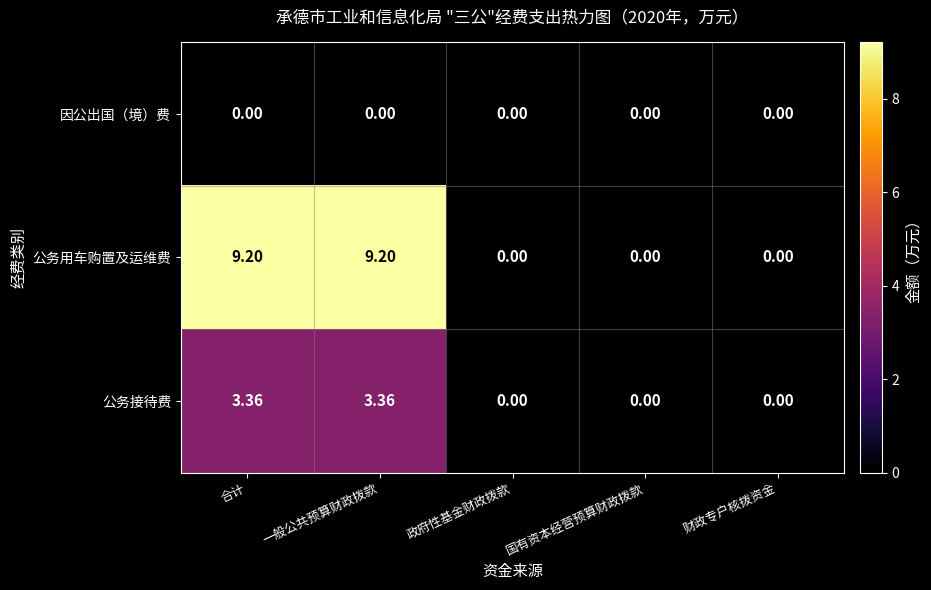

Which series changed the most between 合计 and 国有资本经营预算财政拨款?

公务用车购置及运维费